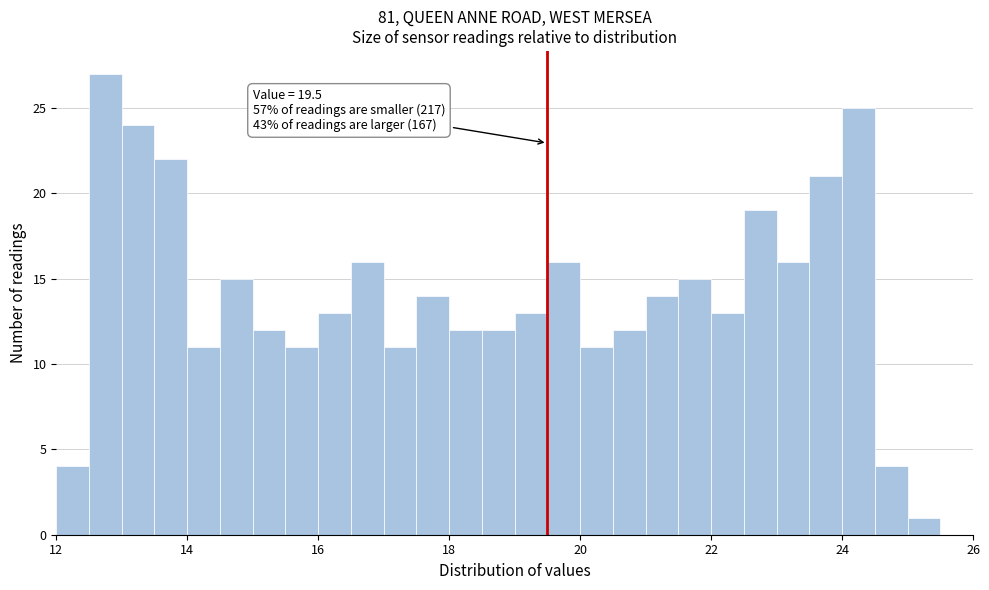

Read against the x-axis, roughly where is the centre of the tallest bar?

12.8